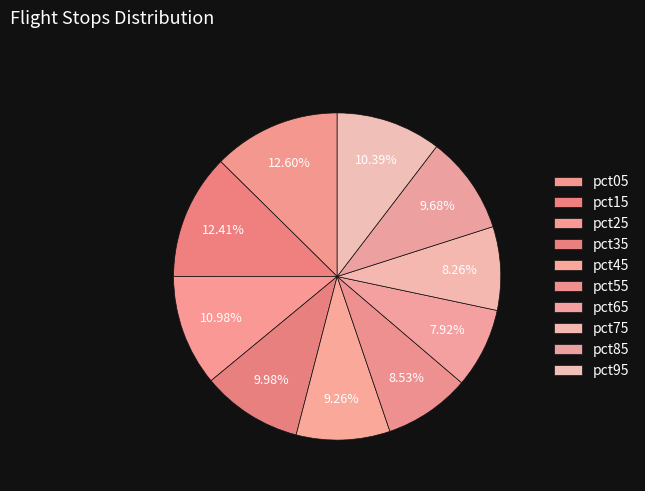

How many slices are in this pie chart?

10